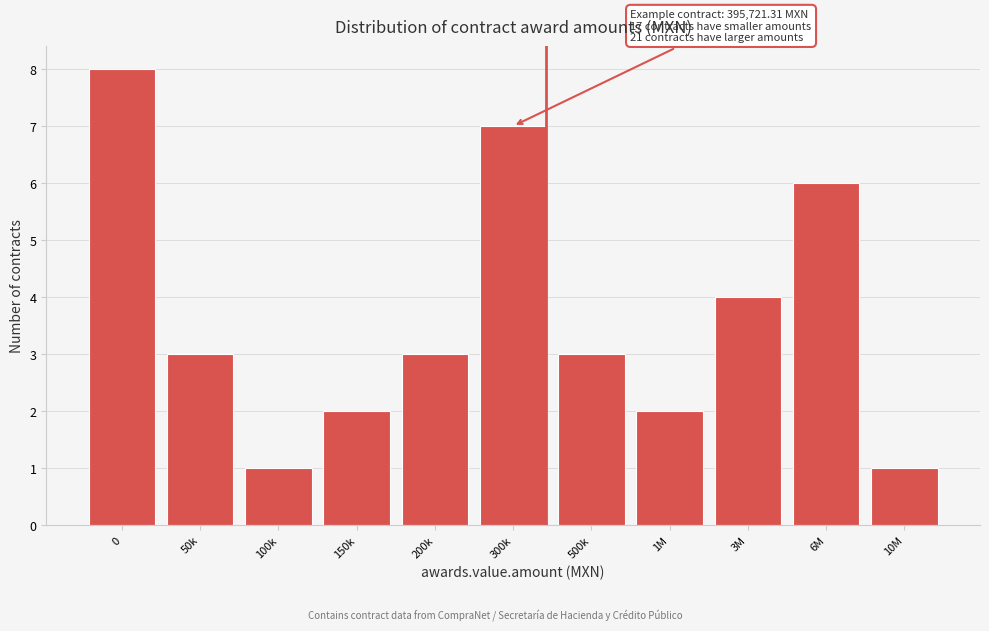

Reading left to right, transcribe all the data shown in this chart.

8	3	1	2	3	7	3	2	4	6	1